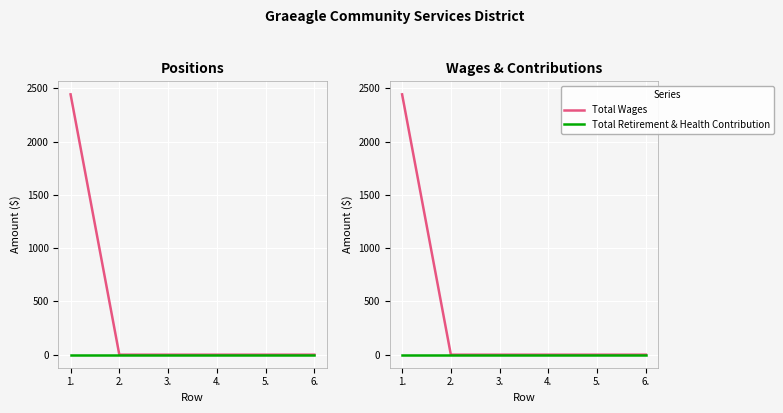

Which category has the highest value in the Total Retirement & Health Contribution series?

1.